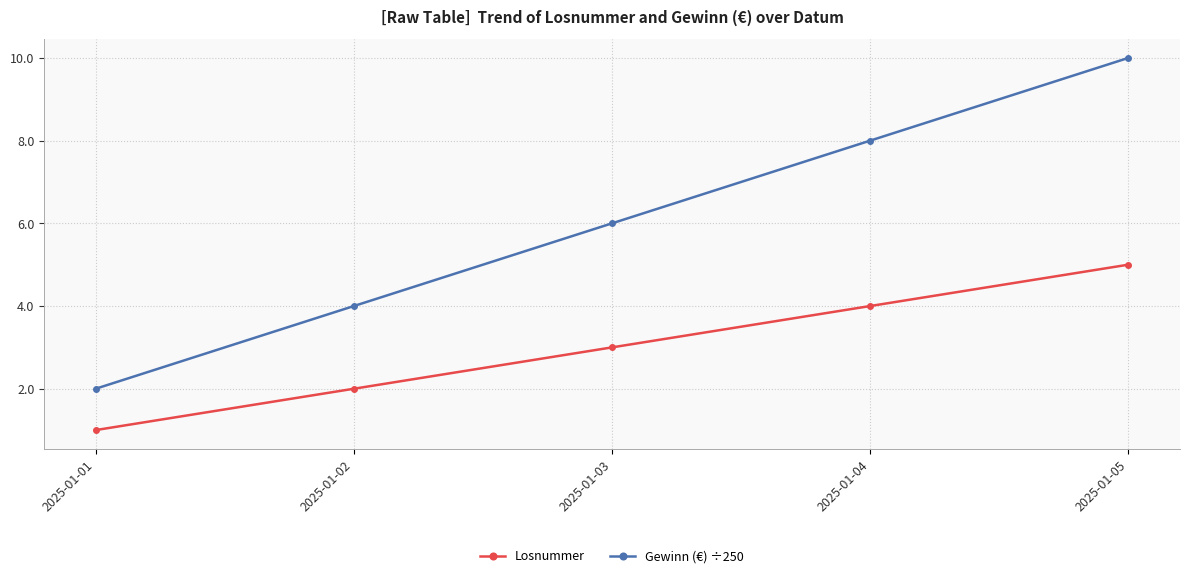

At how many categories does at least one series exceed 3?

4